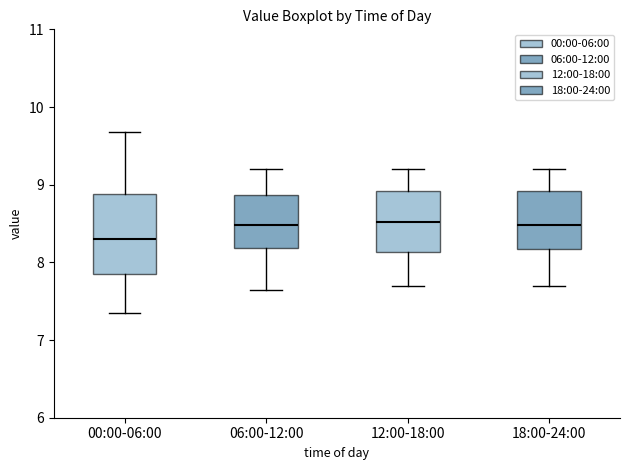

Which box has the lowest median line?

00:00-06:00